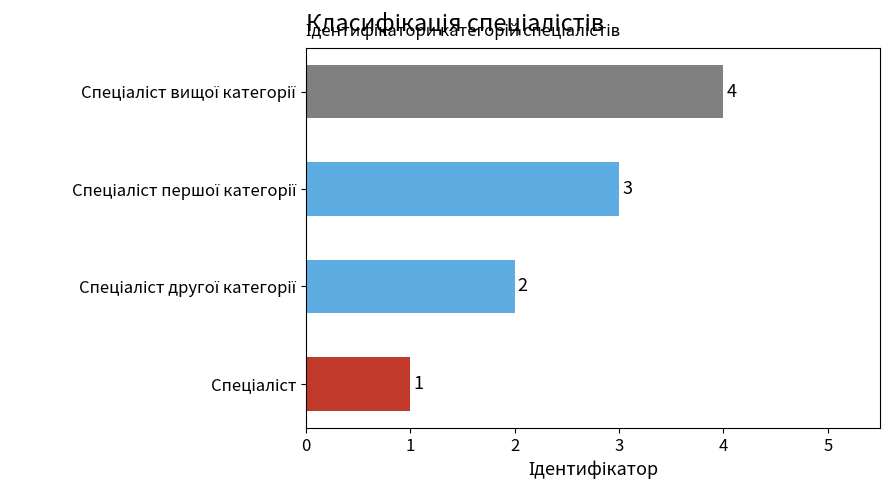

How many categories are shown in the chart?

4